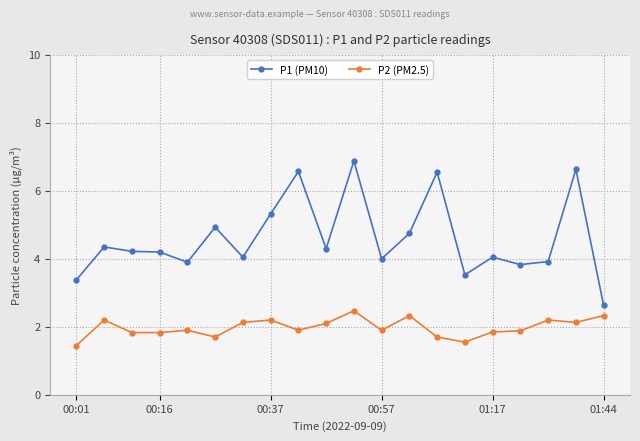

Which series has the largest range (max minus min)?

P1 (PM10)